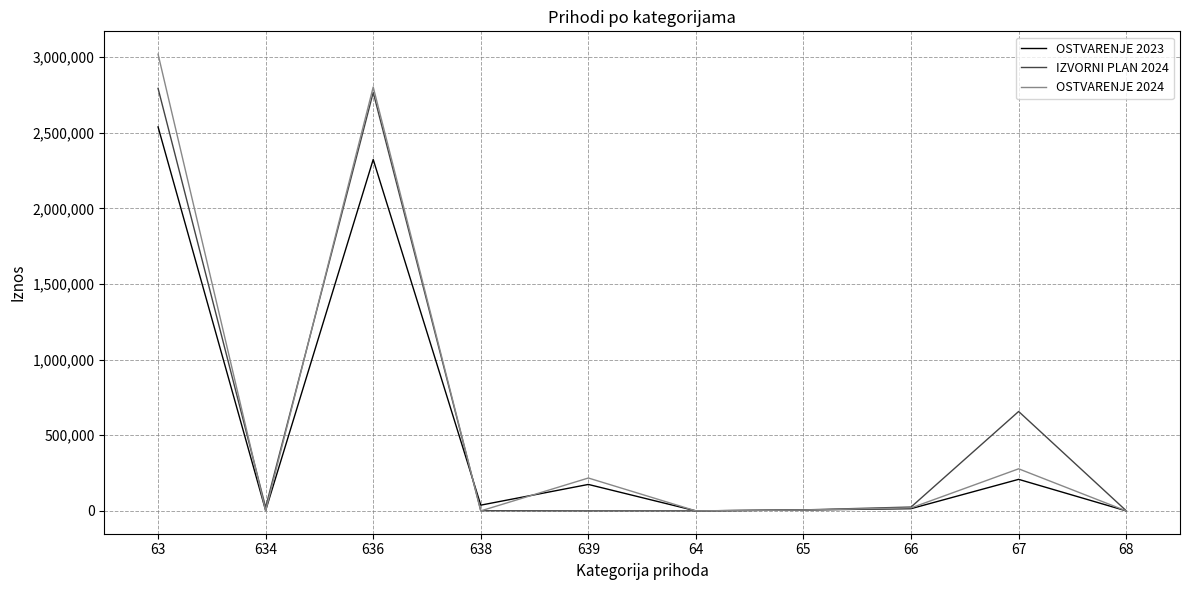

Which series has the largest range (max minus min)?

OSTVARENJE 2024